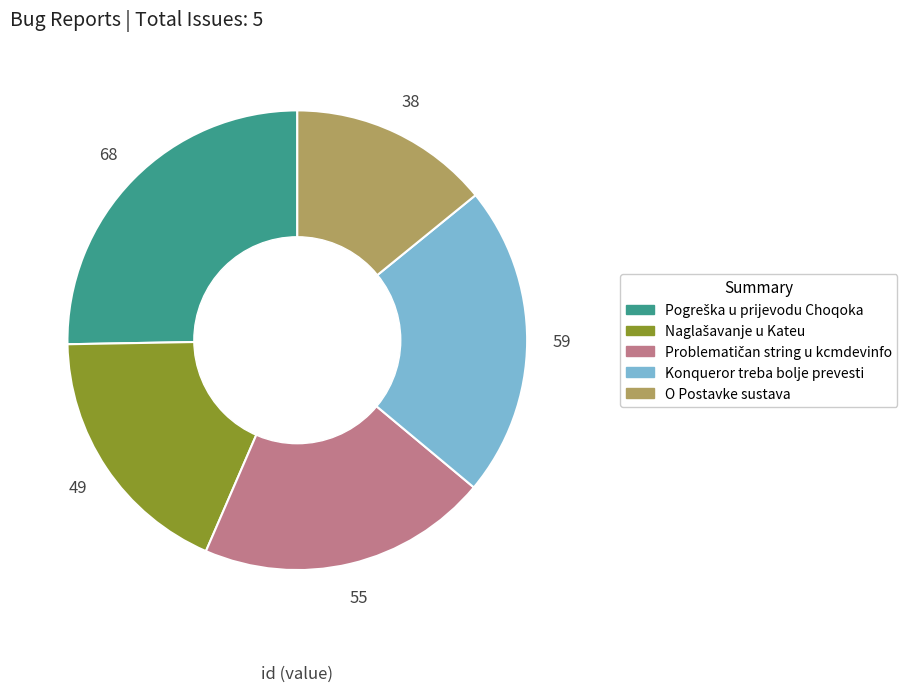

Is it true that O Postavke sustava is 25% of the pie?

False